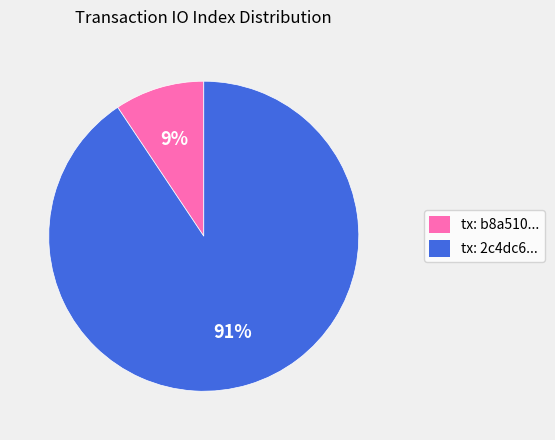

True or false: tx: 2c4dc6... accounts for 91% of the total.

True